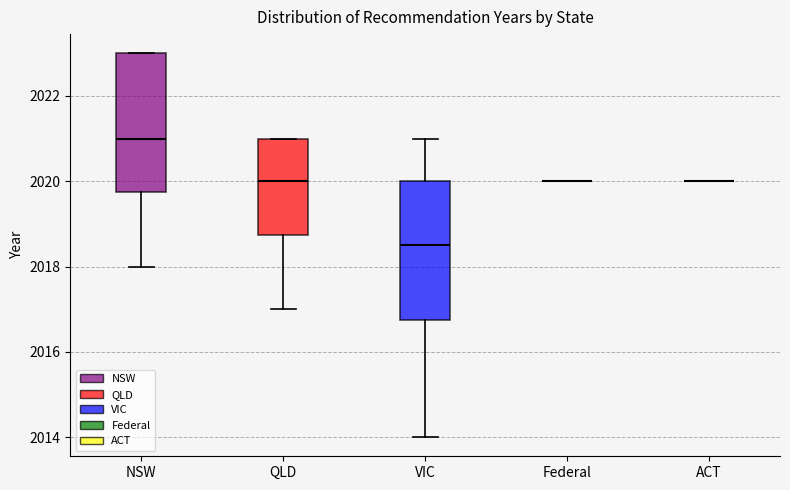

Where is the lower edge of the box for QLD on the y-axis? The values are not printed on the chart, so give them approximately, as read against the axis.

2018.8